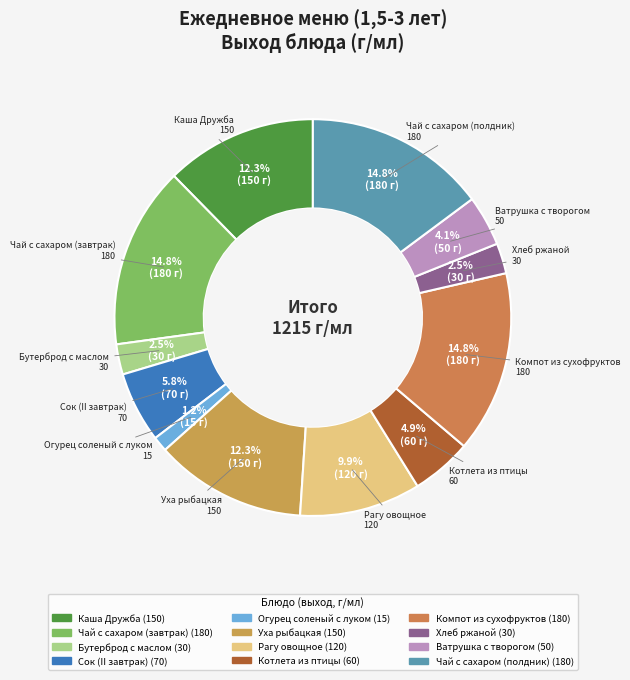

Is the sum of Хлеб ржаной and Ватрушка с творогом greater than half?

No